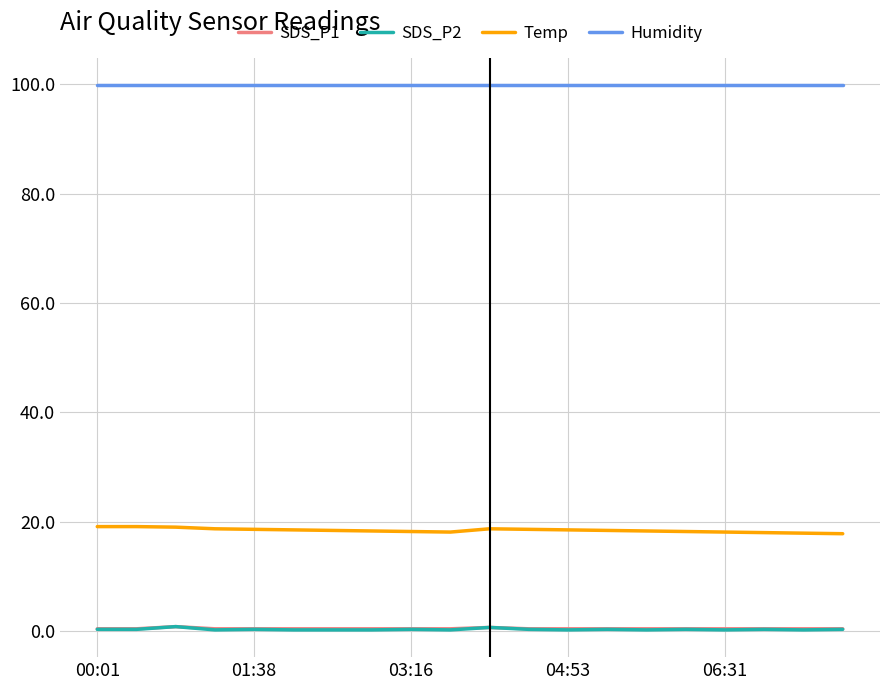

True or false: Temp and SDS_P1 cross at least once.

False